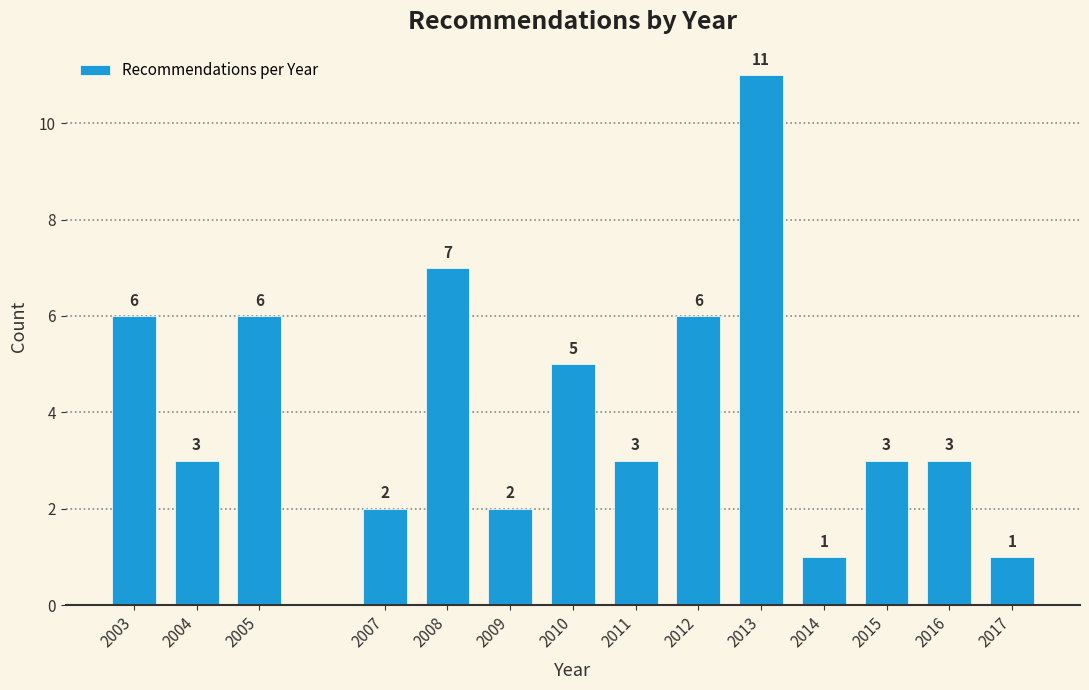

Reading left to right, list all the values displayed in this chart.

6	3	6	2	7	2	5	3	6	11	1	3	3	1